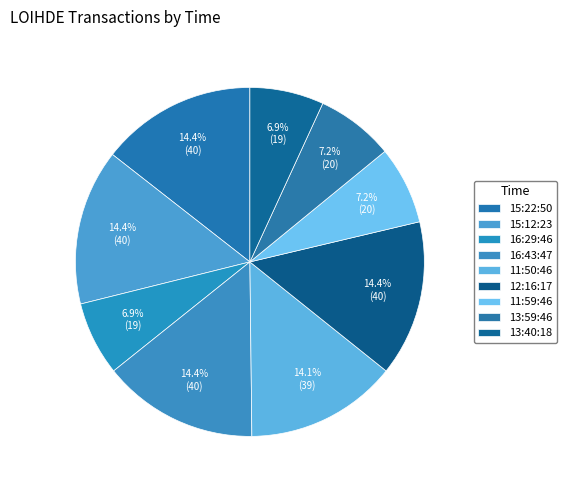

How many segments does this pie chart have?

9